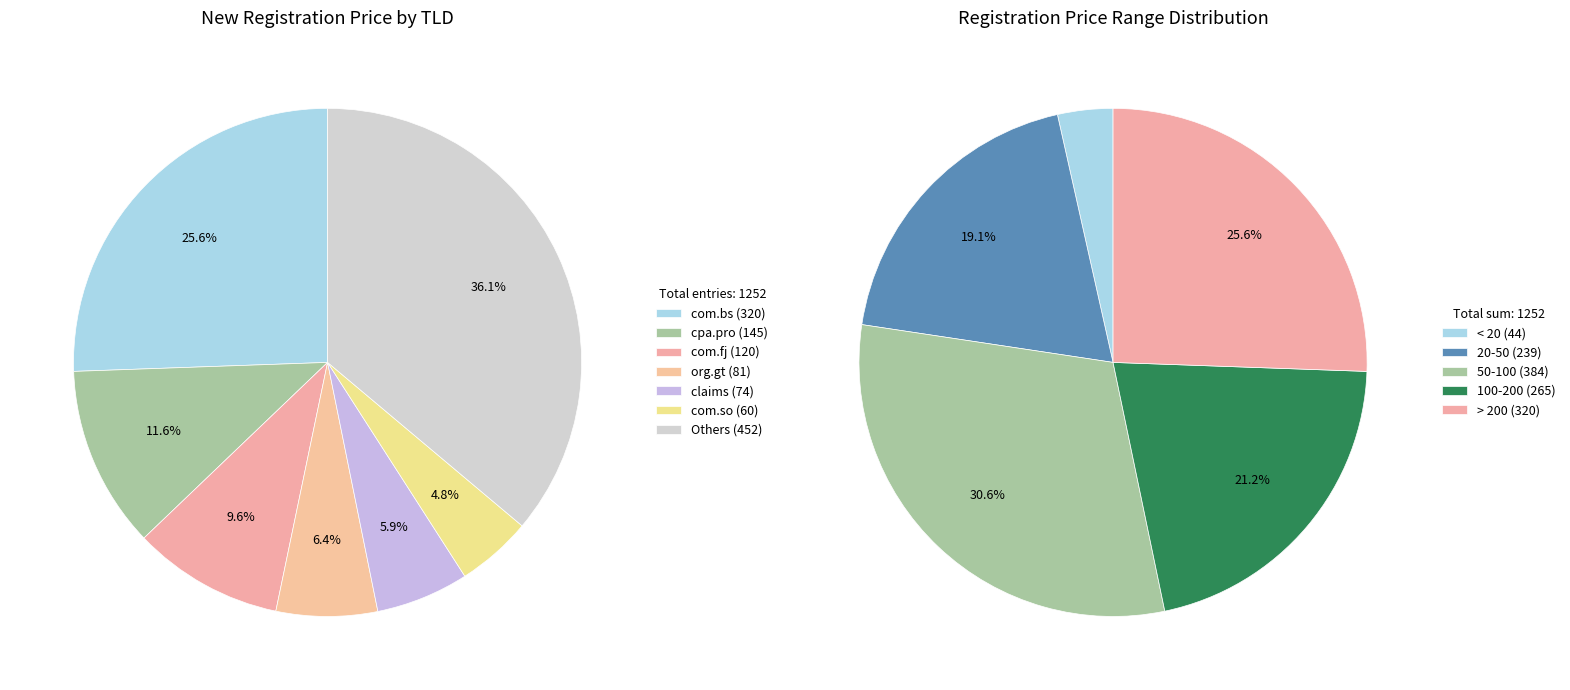

Which category has the biggest portion of the pie?

com.bs